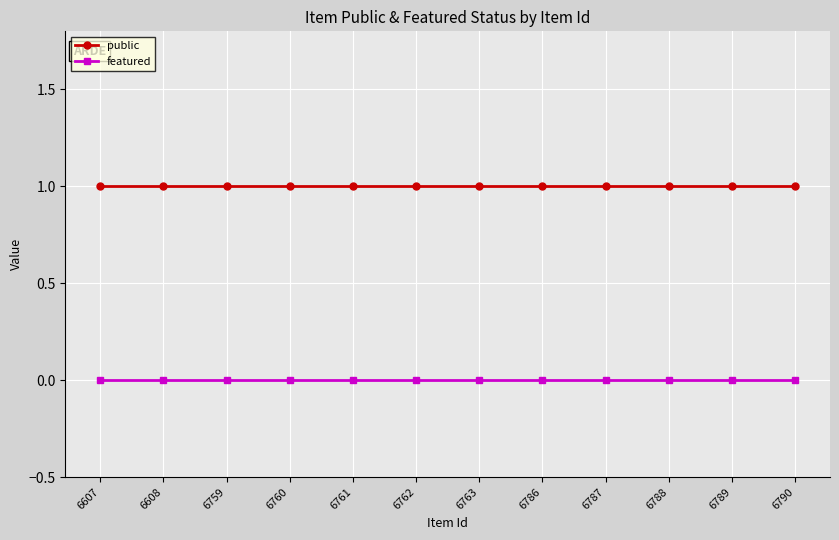

True or false: public and featured intersect in this chart.

False